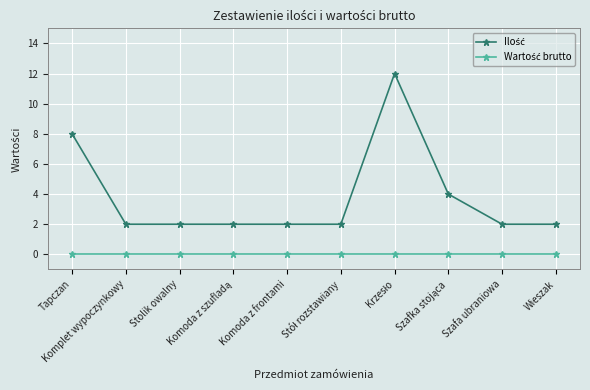

What is the maximum value shown in the chart?

12